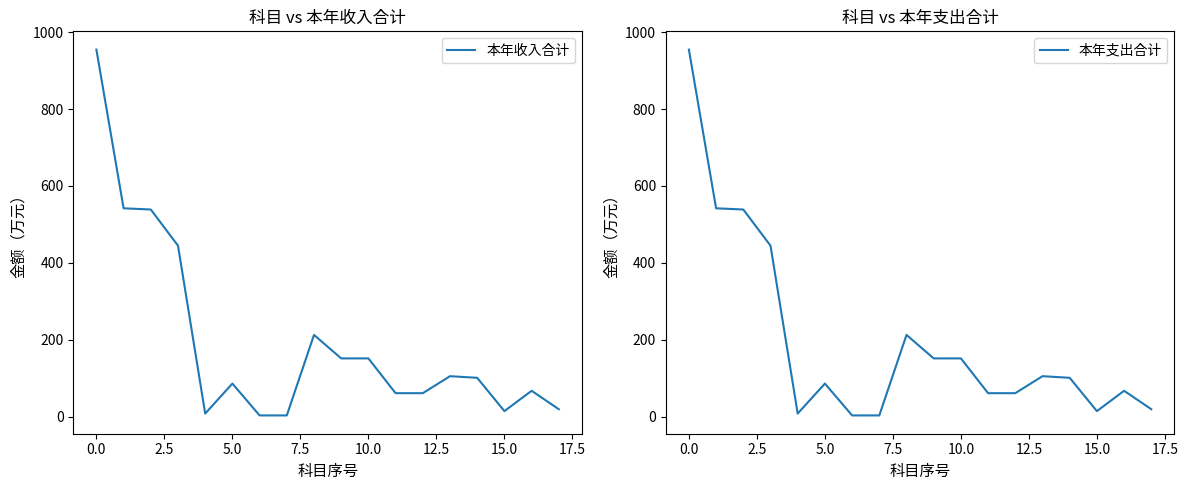

How many values in the 本年收入合计 series are below 101?

9